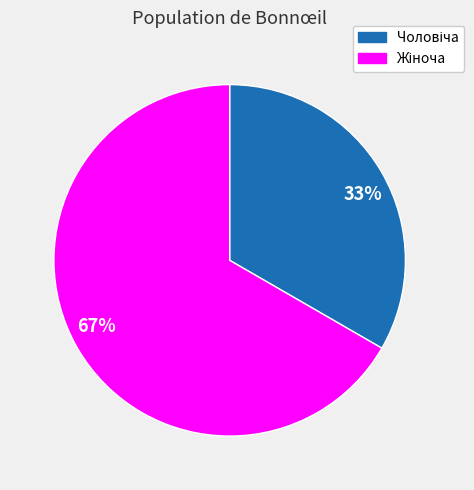

To the nearest percent, what is the average slice percentage?

50%